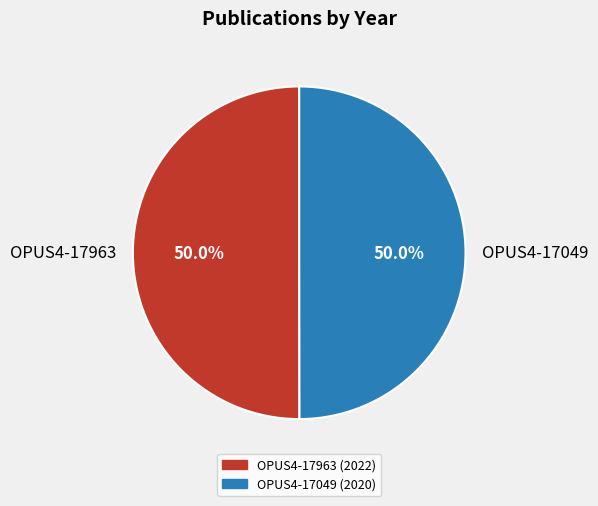

How many slices are in this pie chart?

2